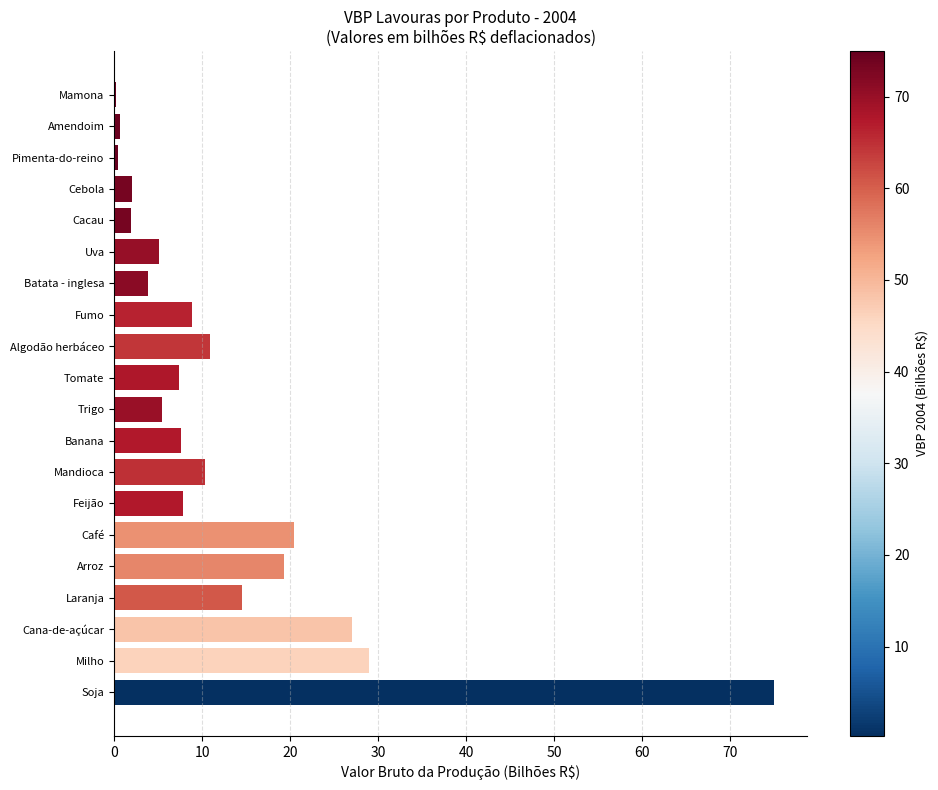

Read the value at Café.

20.4